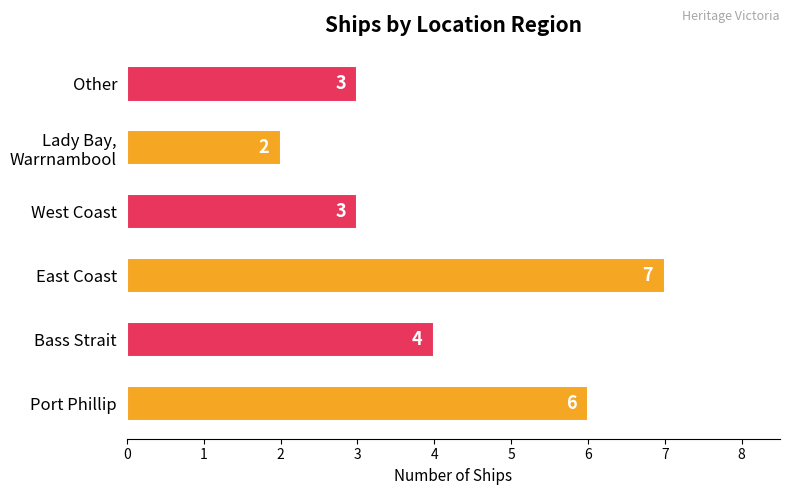

How many categories are shown in the chart?

6